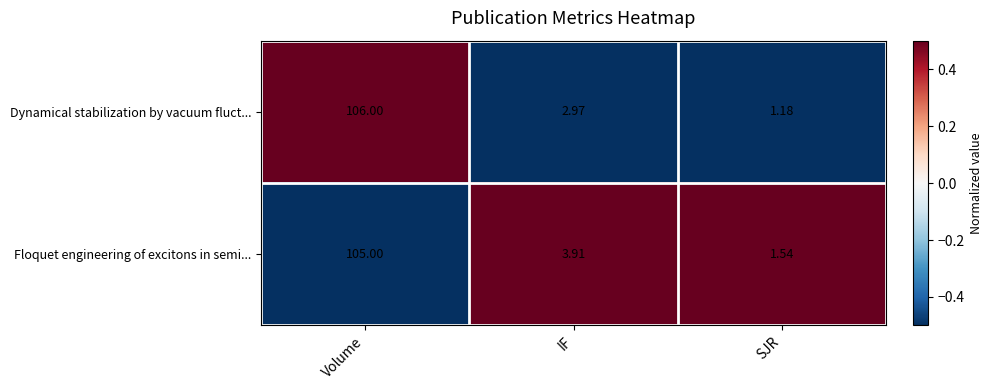

At which label does Dynamical stabilization by vacuum fluct... reach its peak?

Volume